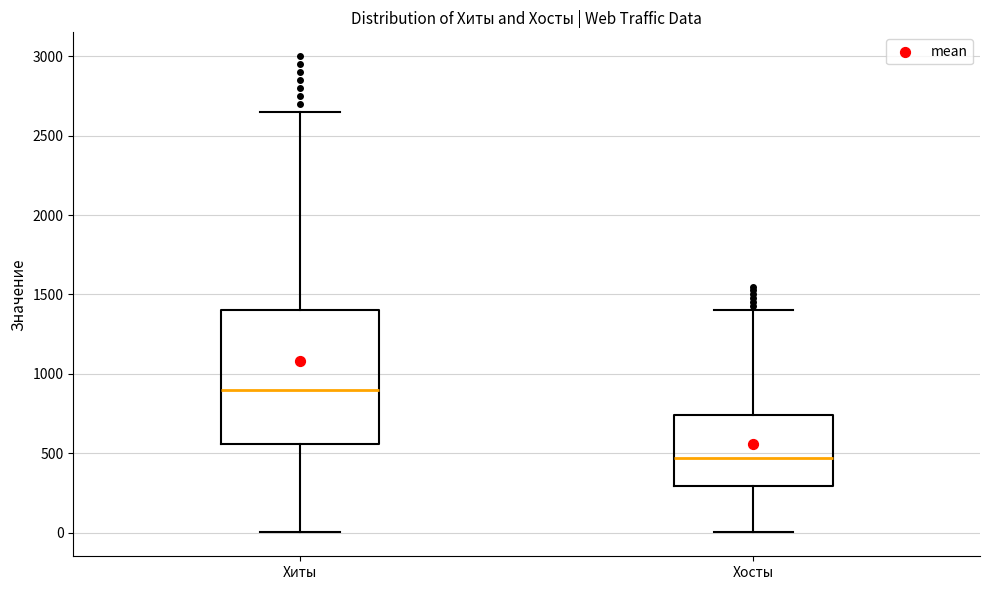

Where does the upper whisker of the box for Хосты end on the y-axis? The values are not printed on the chart, so give them approximately, as read against the axis.

1400